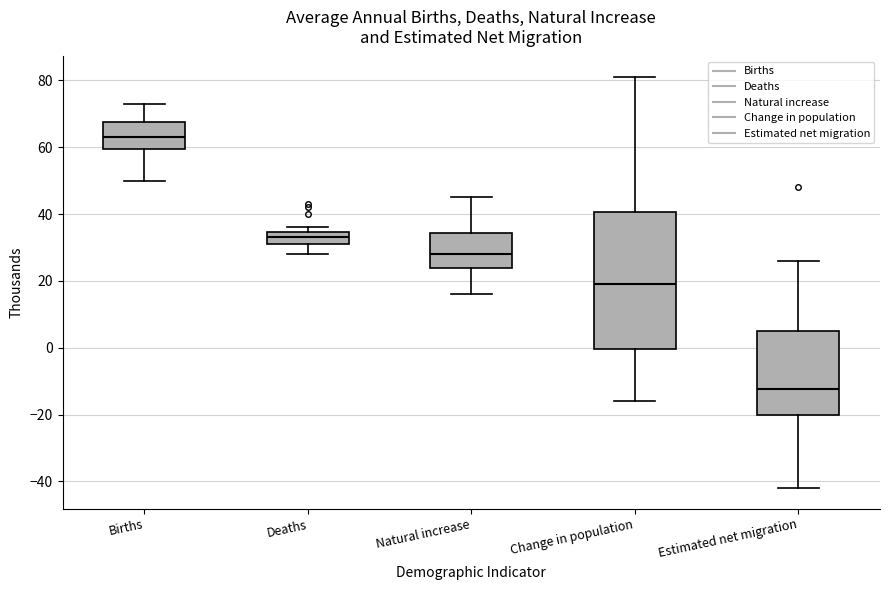

Which box has the highest median line?

Births